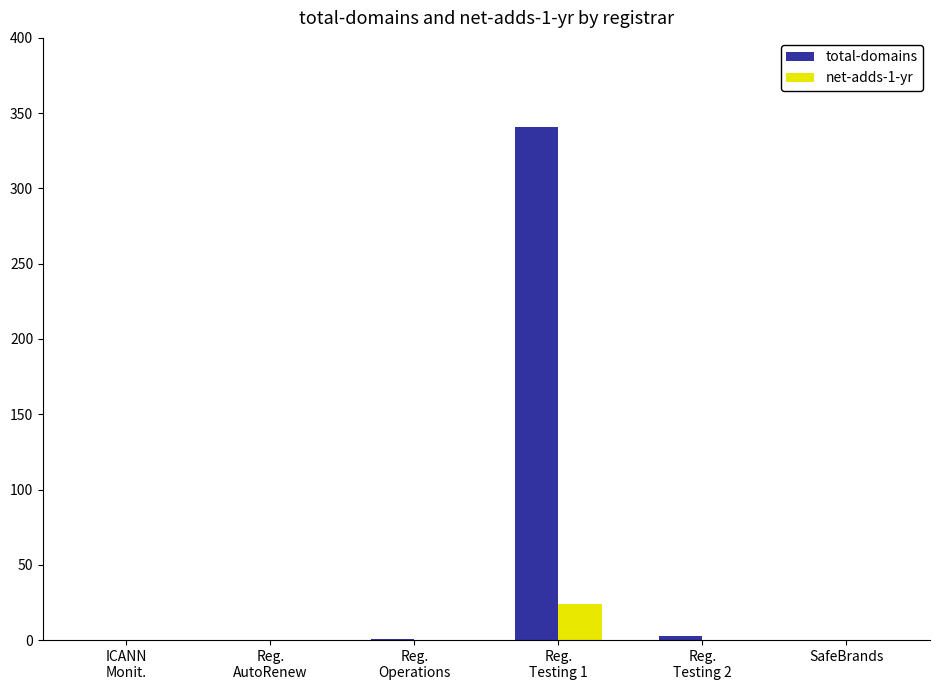

At which category is the sum across all series the highest?

Reg.
Testing 1